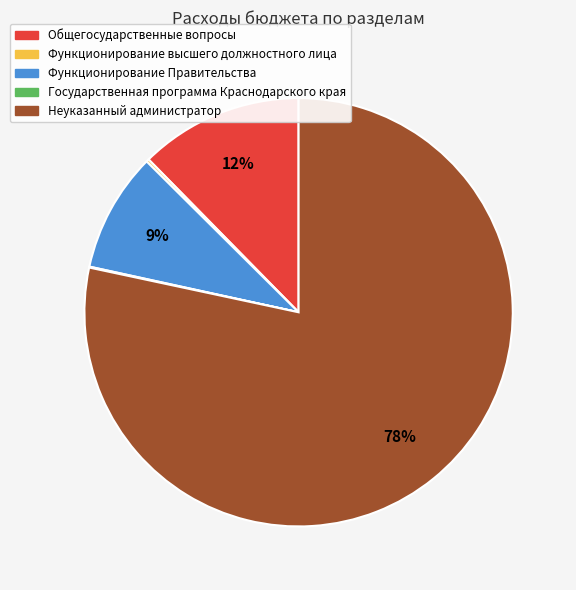

To the nearest percent, what portion does Общегосударственные вопросы represent?

12%